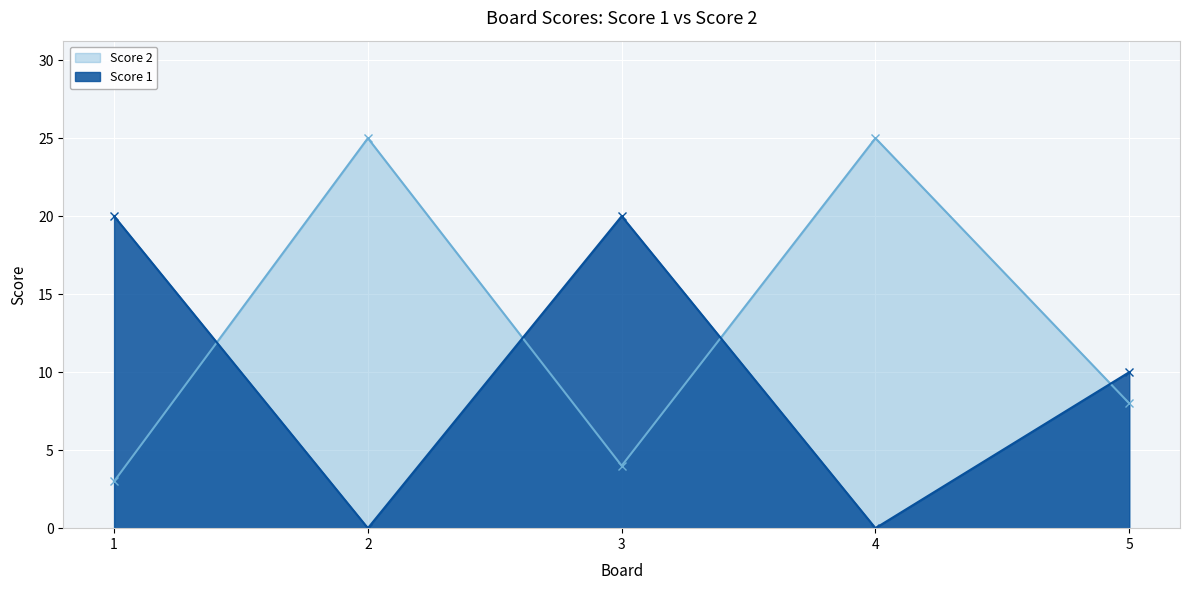

At which category is the sum across all series the highest?

2